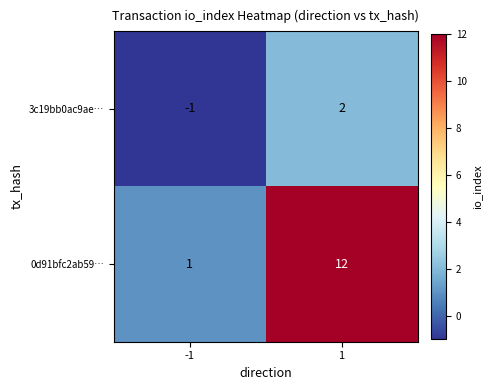

Reading left to right, list all the values displayed in this chart.

3c19bb0ac9ae…: -1=-1	1=2
0d91bfc2ab59…: -1=1	1=12